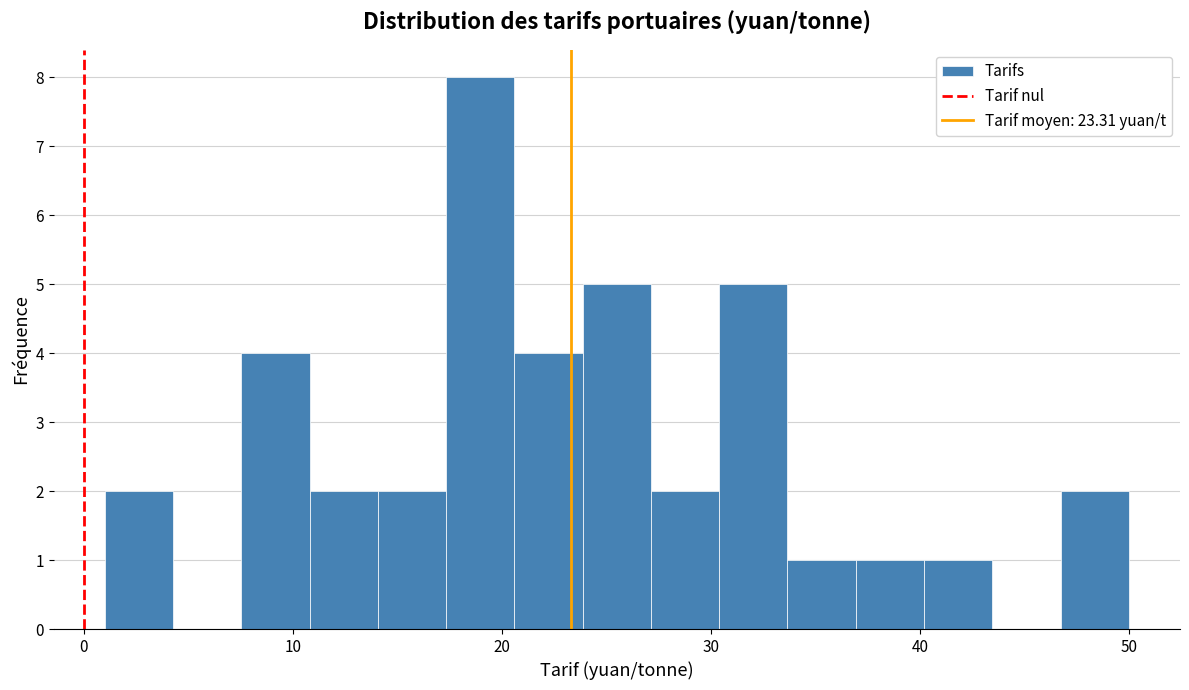

Around what value on the x-axis is the tallest bar? Give the approximate position of its centre, as read against the axis.

19